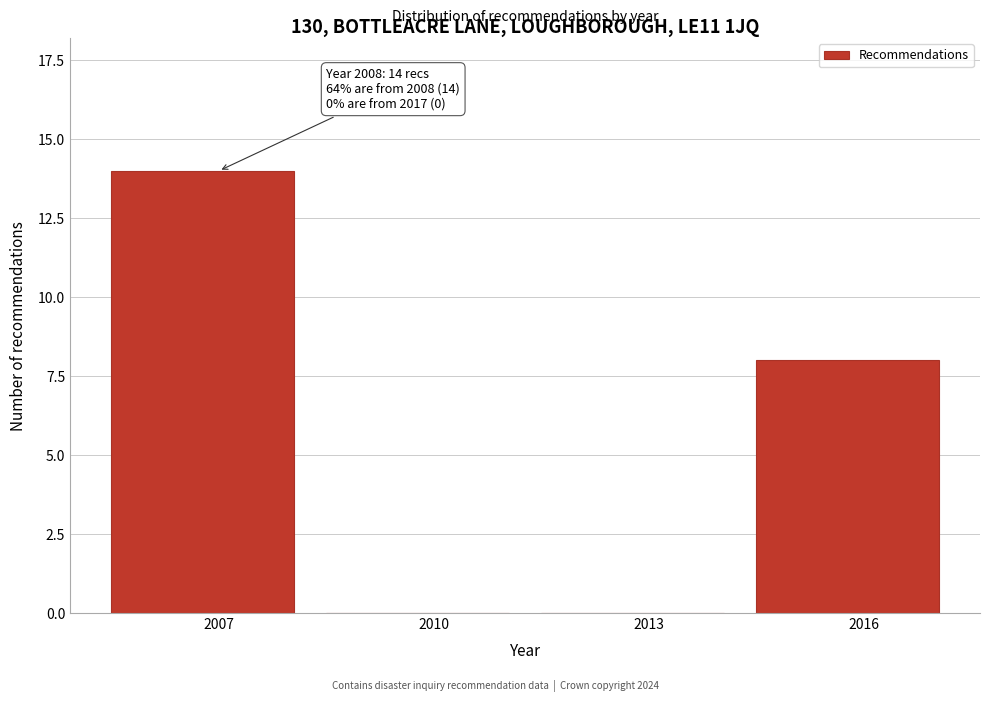

Reading right to left, what are all the values shown in this chart?

2016=8	2013=0	2010=0	2007=14